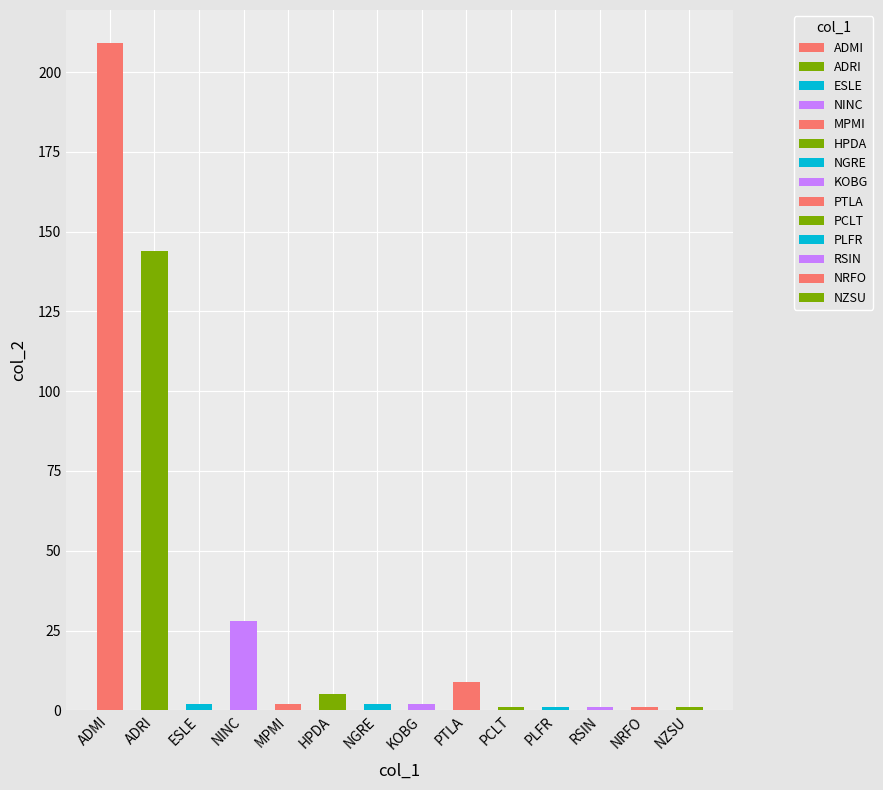

Which category has the highest value across all series?

ADMI